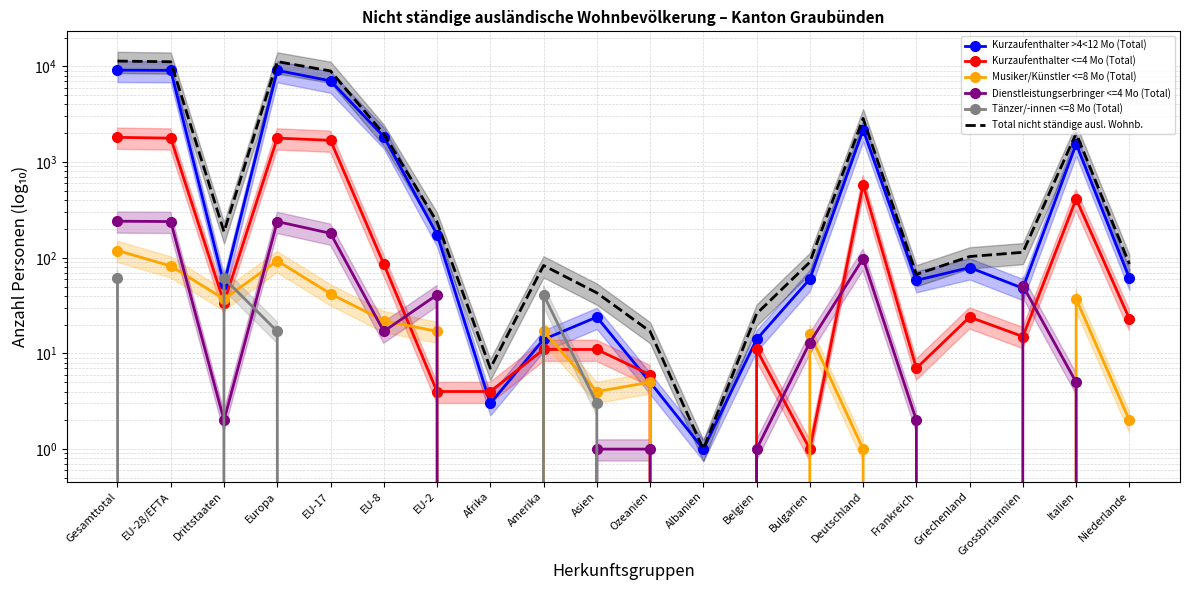

Rank the series by their maximum value, from lowest to highest.

Tänzer/-innen <=8 Mo (Total), Musiker/Künstler <=8 Mo (Total), Dienstleistungserbringer <=4 Mo (Total), Kurzaufenthalter <=4 Mo (Total), Kurzaufenthalter >4<12 Mo (Total), Total nicht ständige ausl. Wohnb.